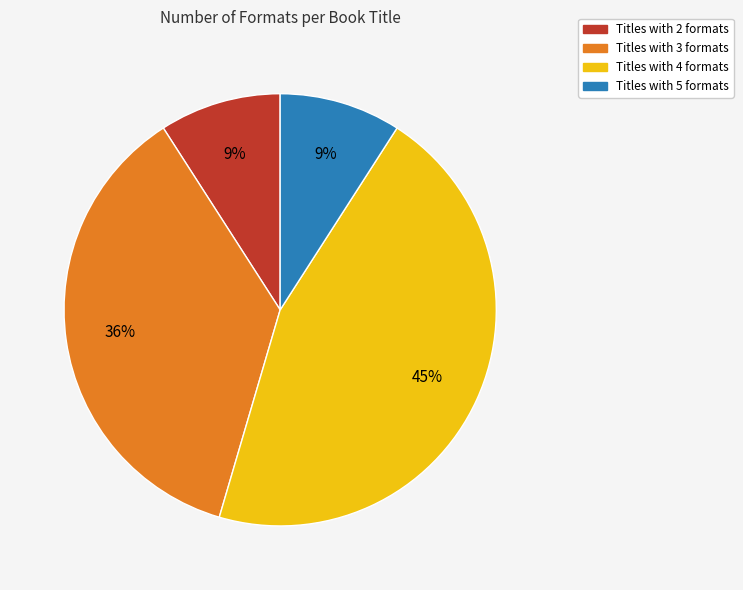

To the nearest percent, what is the average slice percentage?

25%